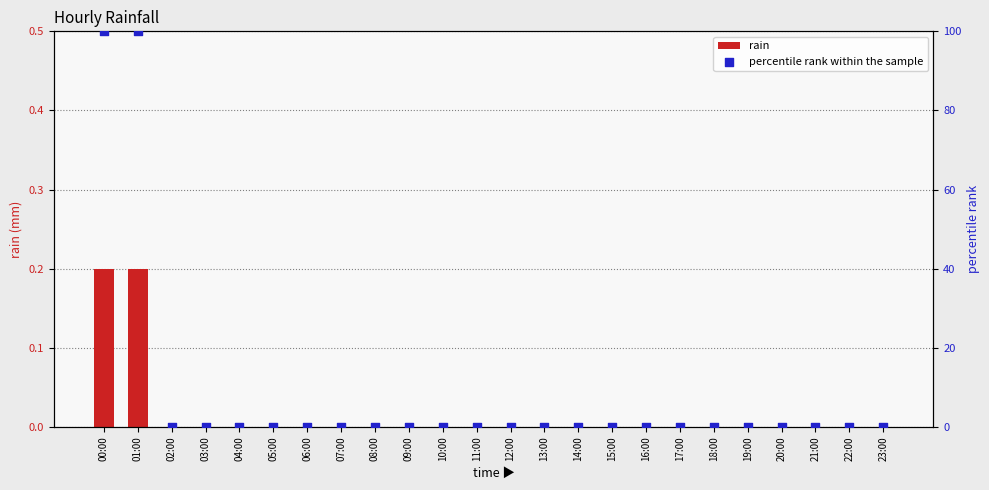

Which series reaches the maximum Y coordinate?

percentile rank within the sample